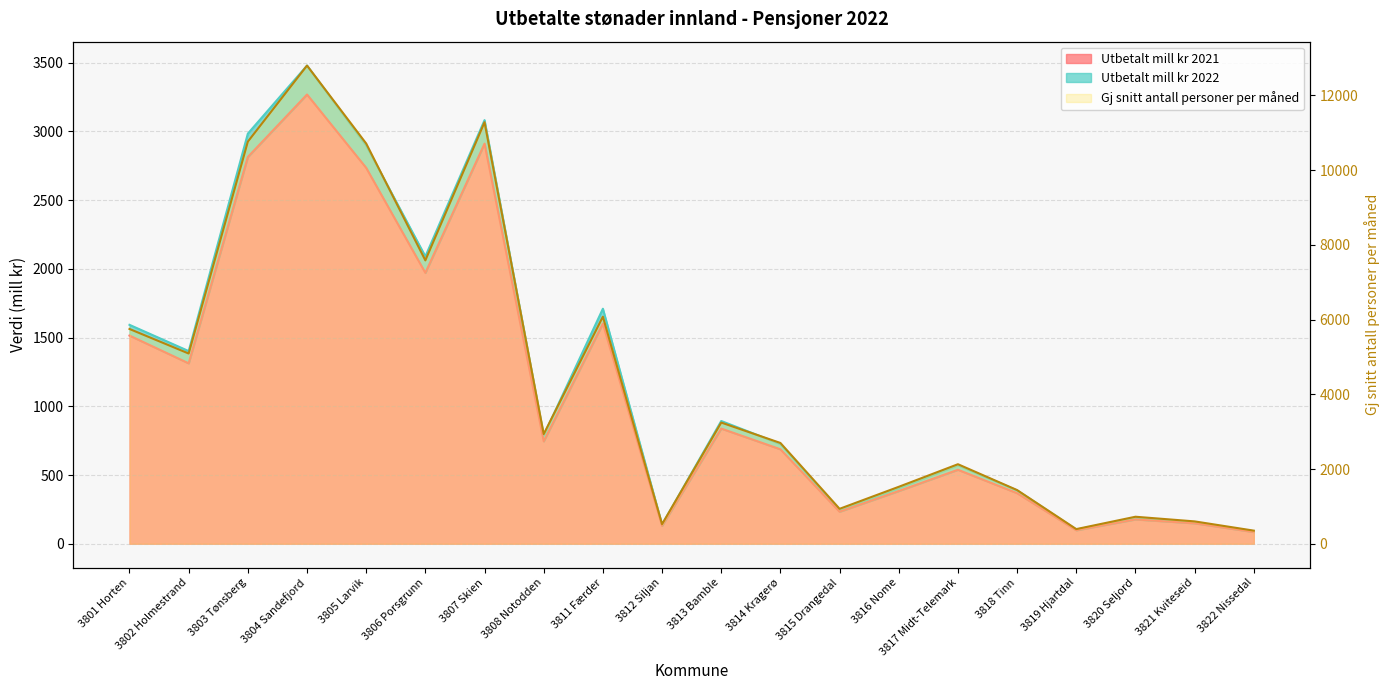

Reading left to right, extract all data points from this chart.

Utbetalt mill kr 2022: 1592.7	1401.8	2983.9	3479.0	2898.6	2090.3	3082.1	788.1	1709.9	138.7	893.0	725.7	242.0	404.8	571.4	387.9	102.7	187.4	154.8	91.0
Utbetalt mill kr 2021: 1514.5	1312.6	2814.1	3268.5	2734.8	1970.8	2911.1	745.2	1601.7	130.3	837.9	687.2	232.9	383.6	538.2	367.9	97.9	176.9	148.5	85.1
Gj snitt antall personer per måned: 5747.7	5090.5	10761.8	12796.9	10710.8	7583.2	11281.2	2934.7	6076.4	523.5	3242.7	2696.8	934.5	1523.6	2128.0	1435.9	391.8	722.4	598.0	350.8